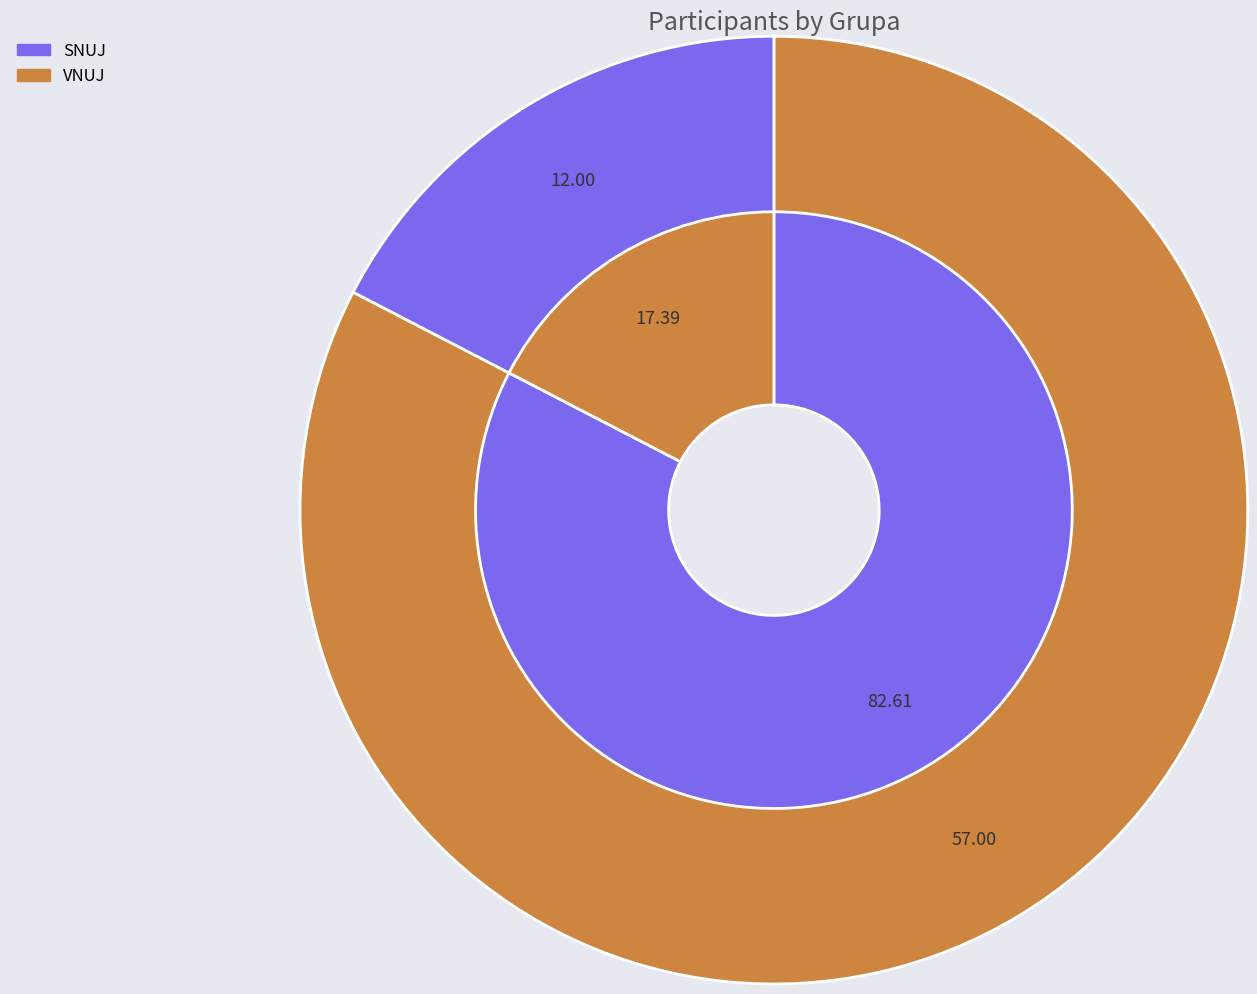

To the nearest percent, what is the average slice percentage?

50%